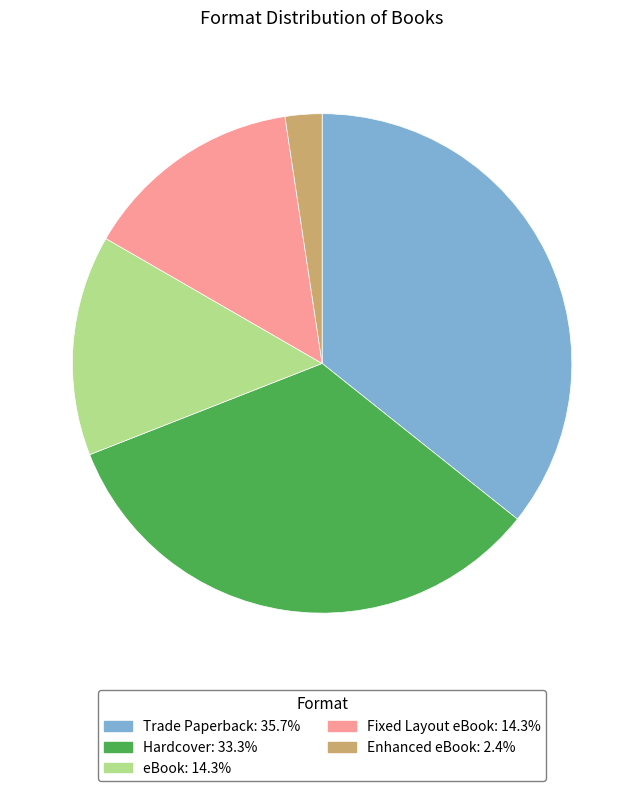

What is the smallest slice in the pie chart?

Enhanced eBook